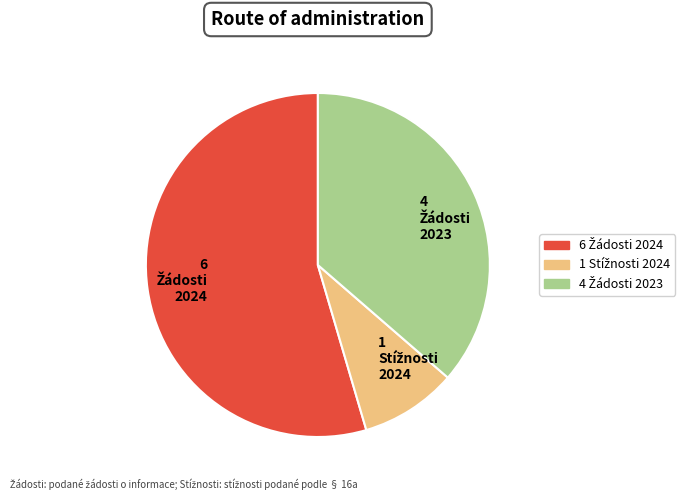

Does any single category account for the majority?

Yes